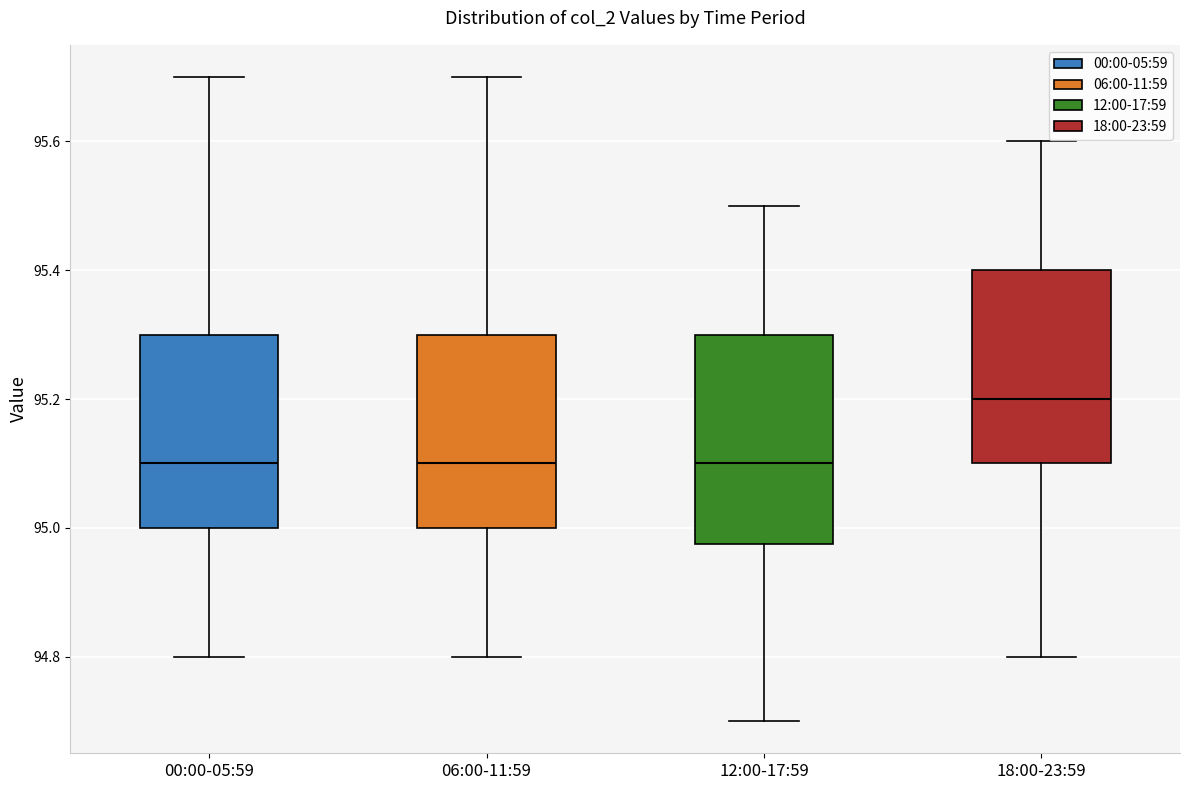

Comparing the boxes themselves (not the whiskers), which one is the tallest?

12:00-17:59